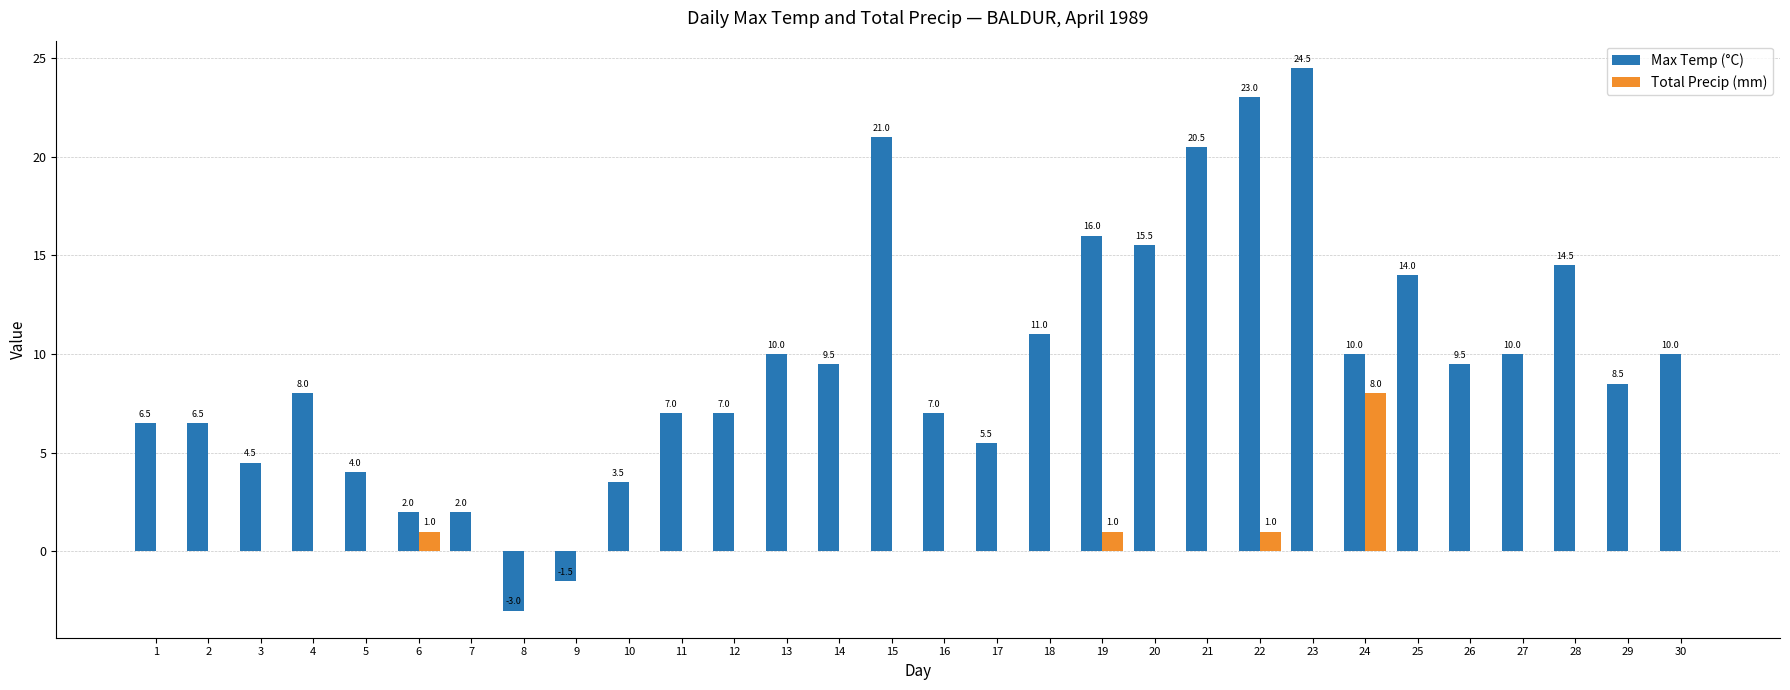

Which series changed the most between 5 and 29?

Max Temp (°C)